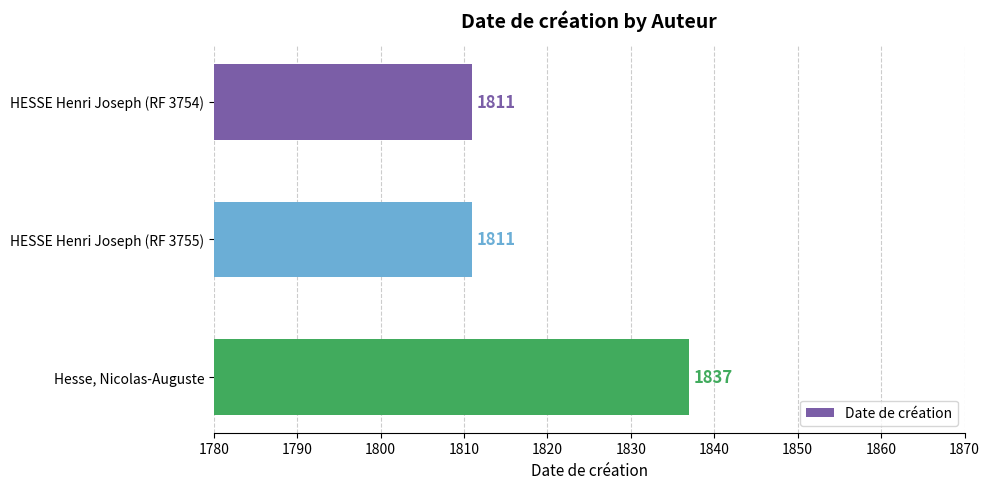

What is the greatest value displayed?

1837